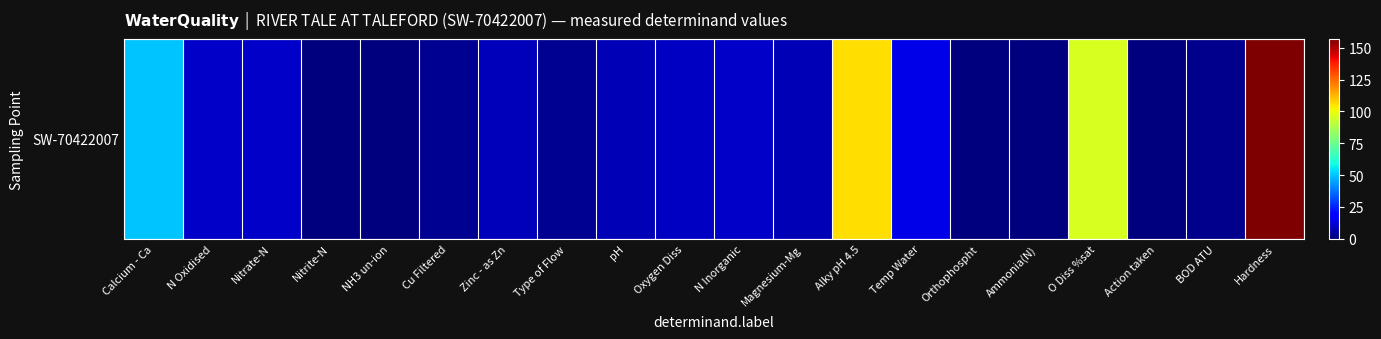

What is the difference between the maximum and minimum values?

157.0